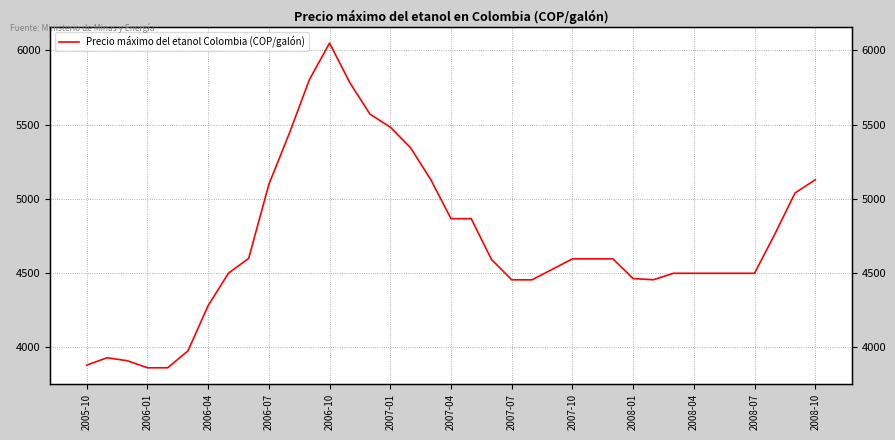

How many distinct data groups are displayed?

1